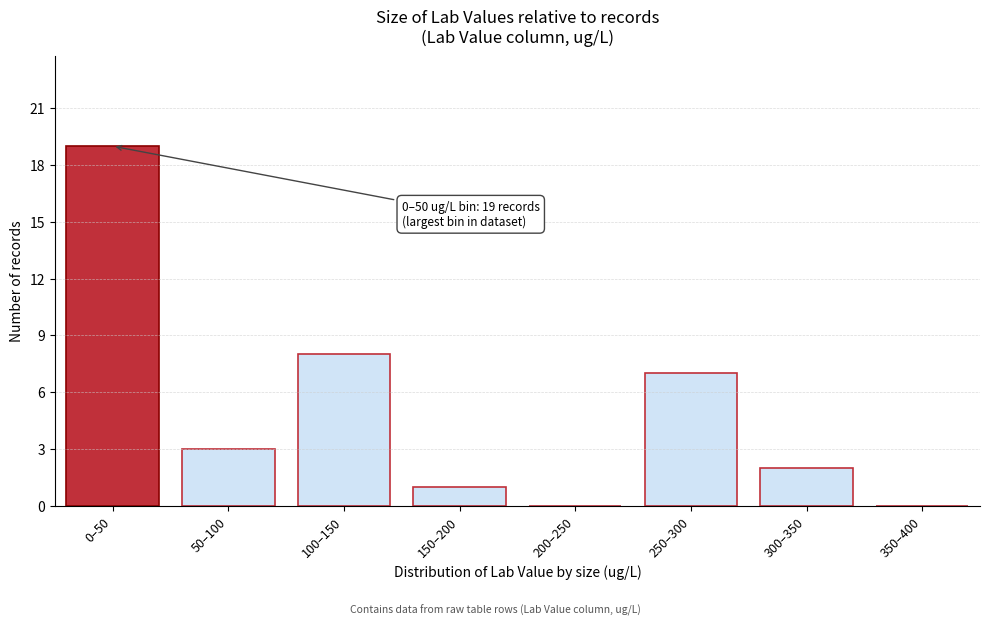

Reading left to right, extract all data points from this chart.

0–50=19	50–100=3	100–150=8	150–200=1	200–250=0	250–300=7	300–350=2	350–400=0